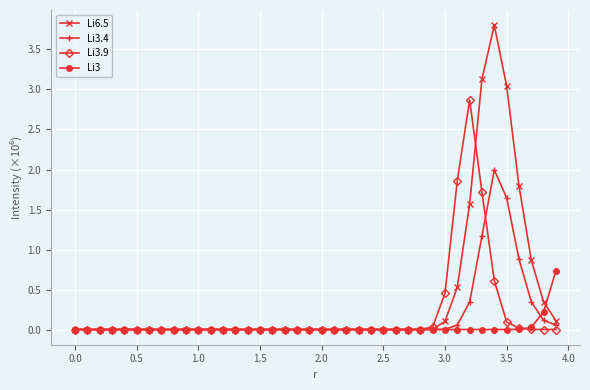

What is the greatest value displayed?

3.8